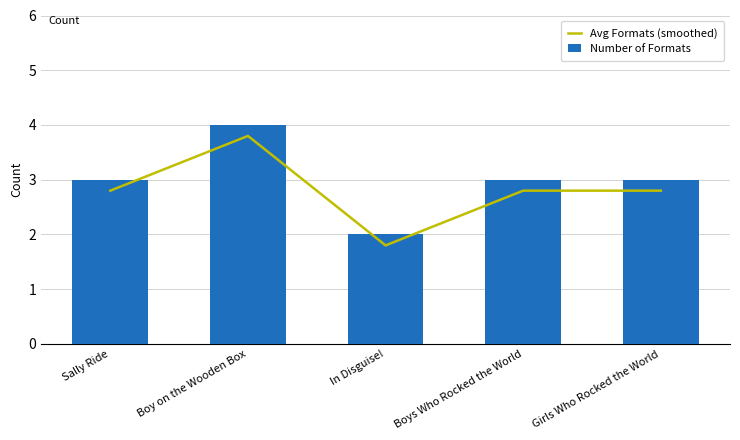

Which series changed the most between Boy on the Wooden Box and Girls Who Rocked the World?

Avg Formats (smoothed)